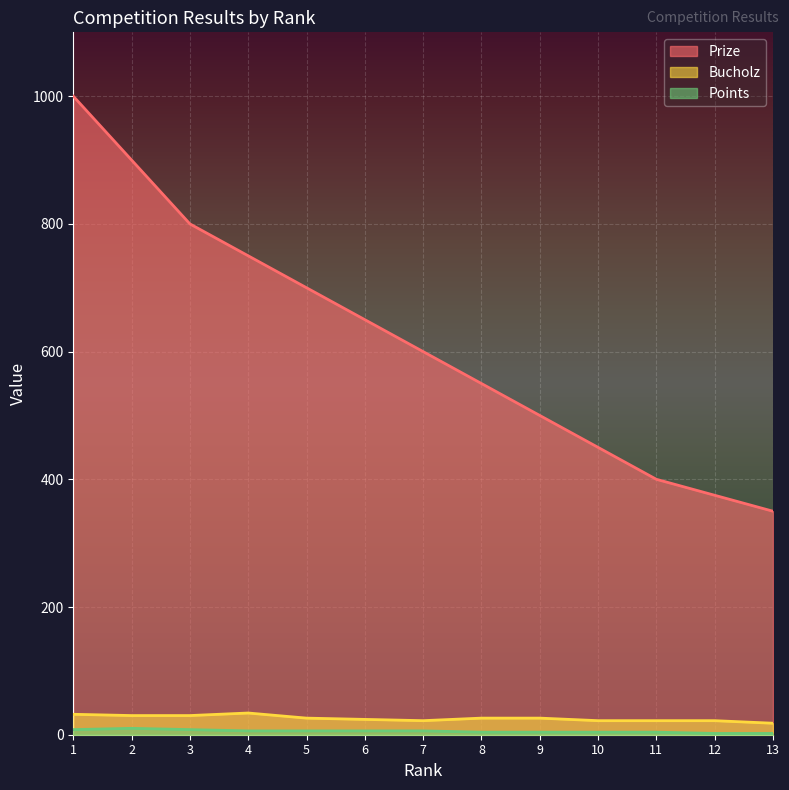

Which series has the largest total across all categories?

Prize